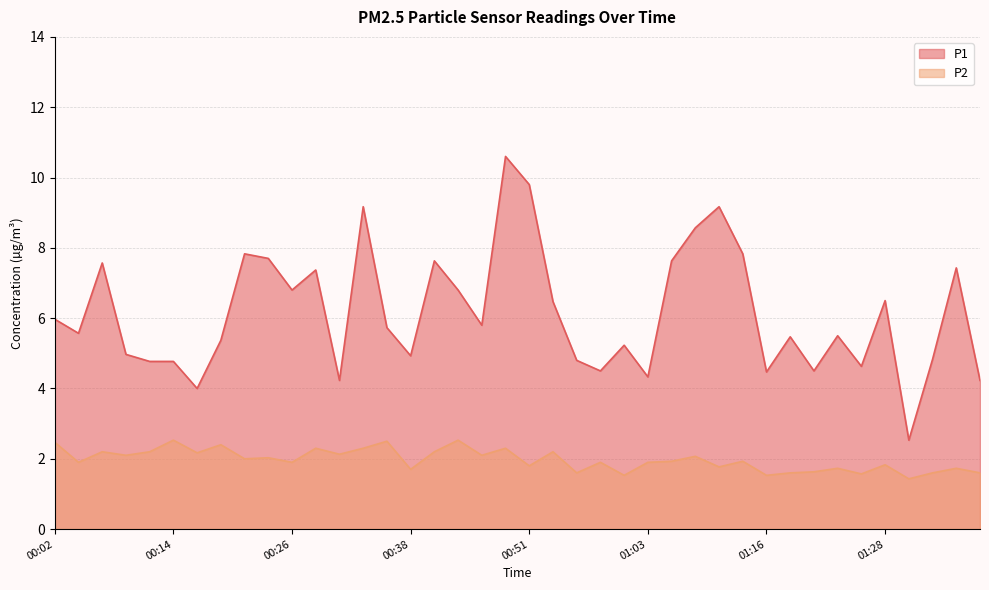

At 01:16, list the series in order from largest to smallest.

P1, P2